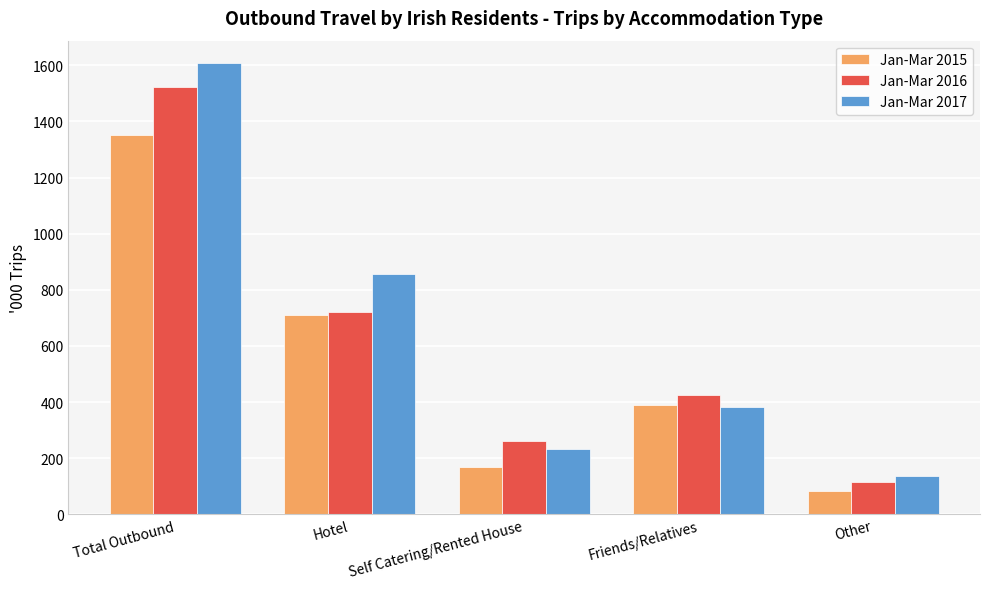

True or false: Jan-Mar 2015 has a value of 81.6 at Other.

True